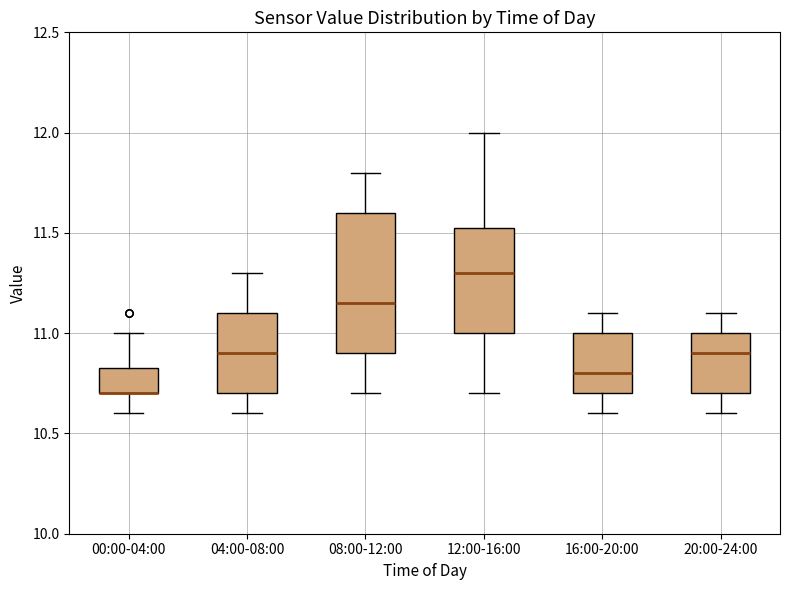

Where is the upper edge of the box for 00:00-04:00 on the y-axis? The values are not printed on the chart, so give them approximately, as read against the axis.

10.85